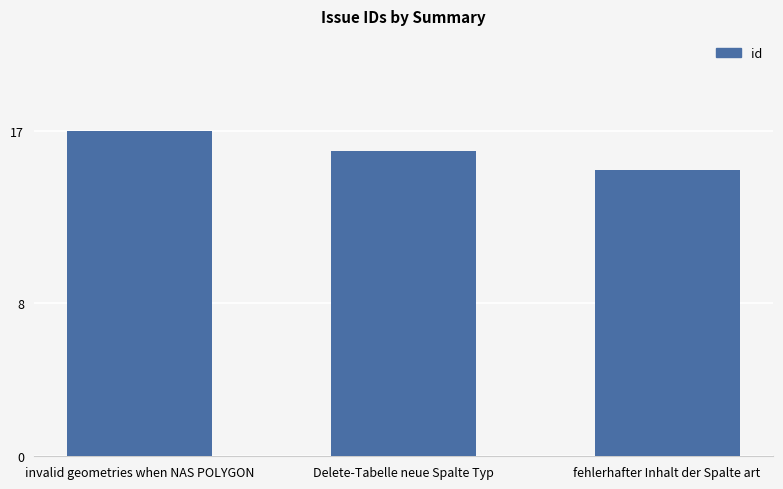

List the labels in order of value, largest first.

invalid geometries when NAS POLYGON, Delete-Tabelle neue Spalte Typ, fehlerhafter Inhalt der Spalte art